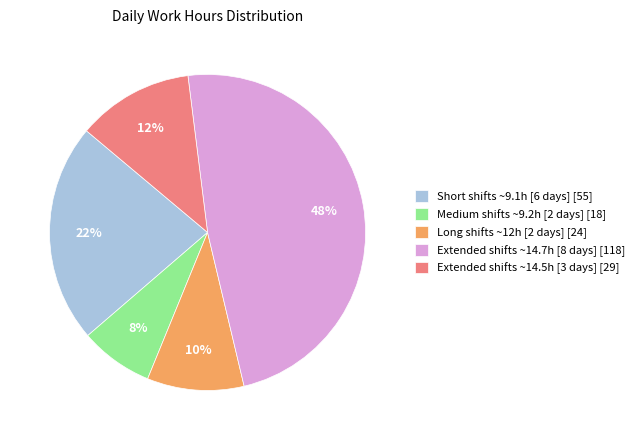

Is there any slice that represents more than half of the pie?

No